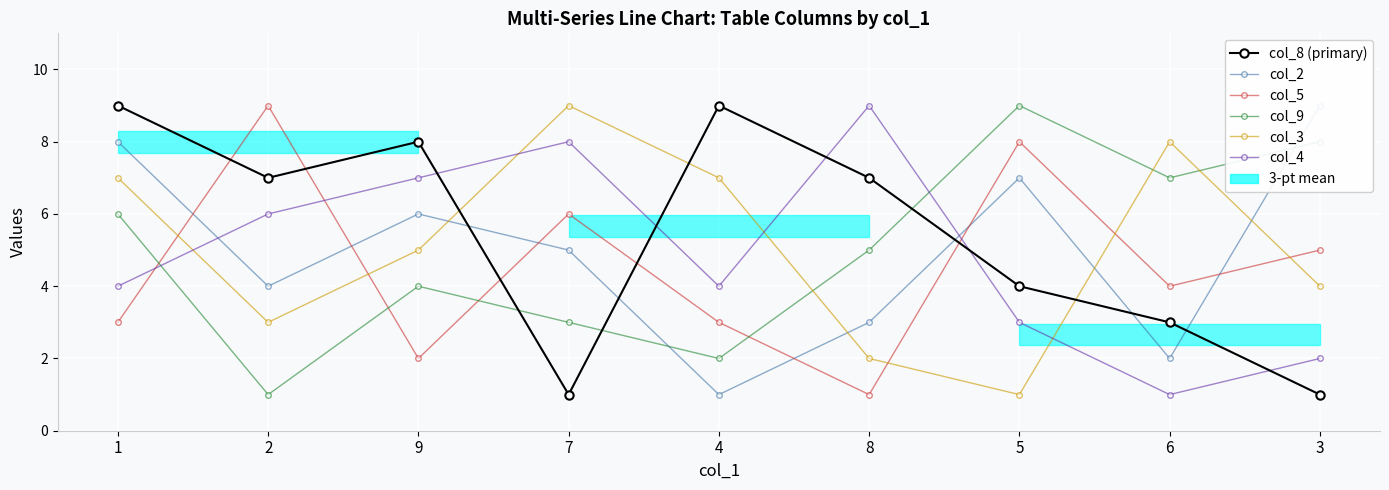

How many values in the col_8 (primary) series are below 7?

4